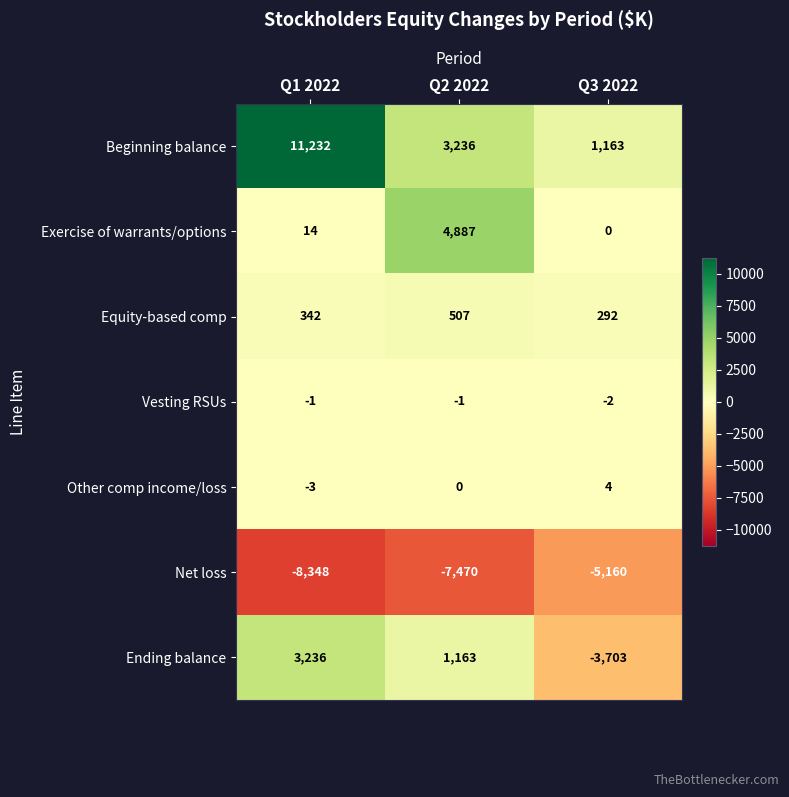

What is the average value of the Equity-based comp series?

380